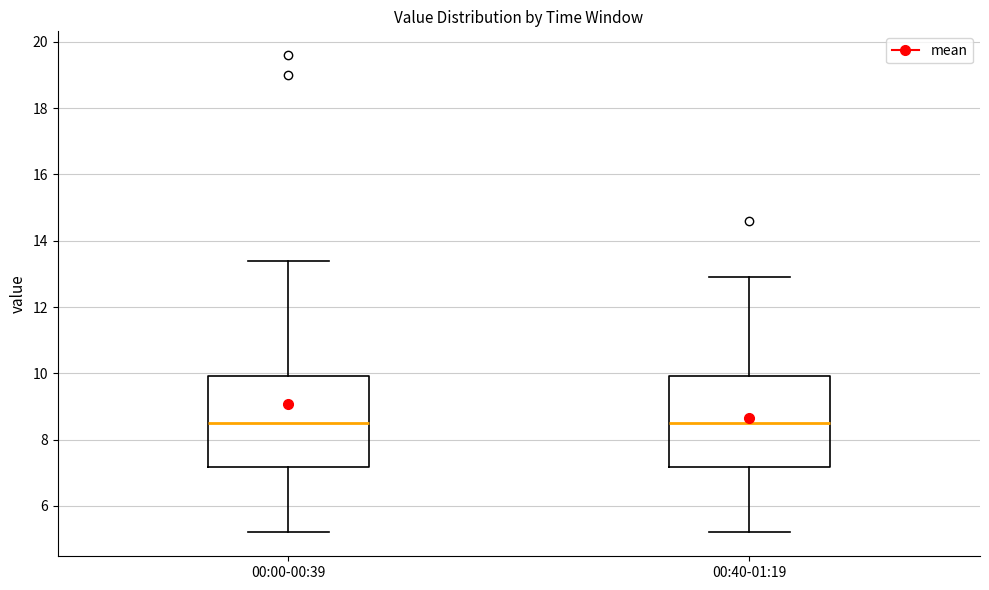

Reading left to right, transcribe this box plot: for each box, give where its median line is, the range the box spans, and where its two whiskers end, as read against the y-axis. The values are not printed on the chart, so give them approximately, as read against the axis.

00:00-00:39: median 8.6, box 7.2 to 10.0, whiskers 5.2 to 13.4
00:40-01:19: median 8.6, box 7.2 to 10.0, whiskers 5.2 to 13.0